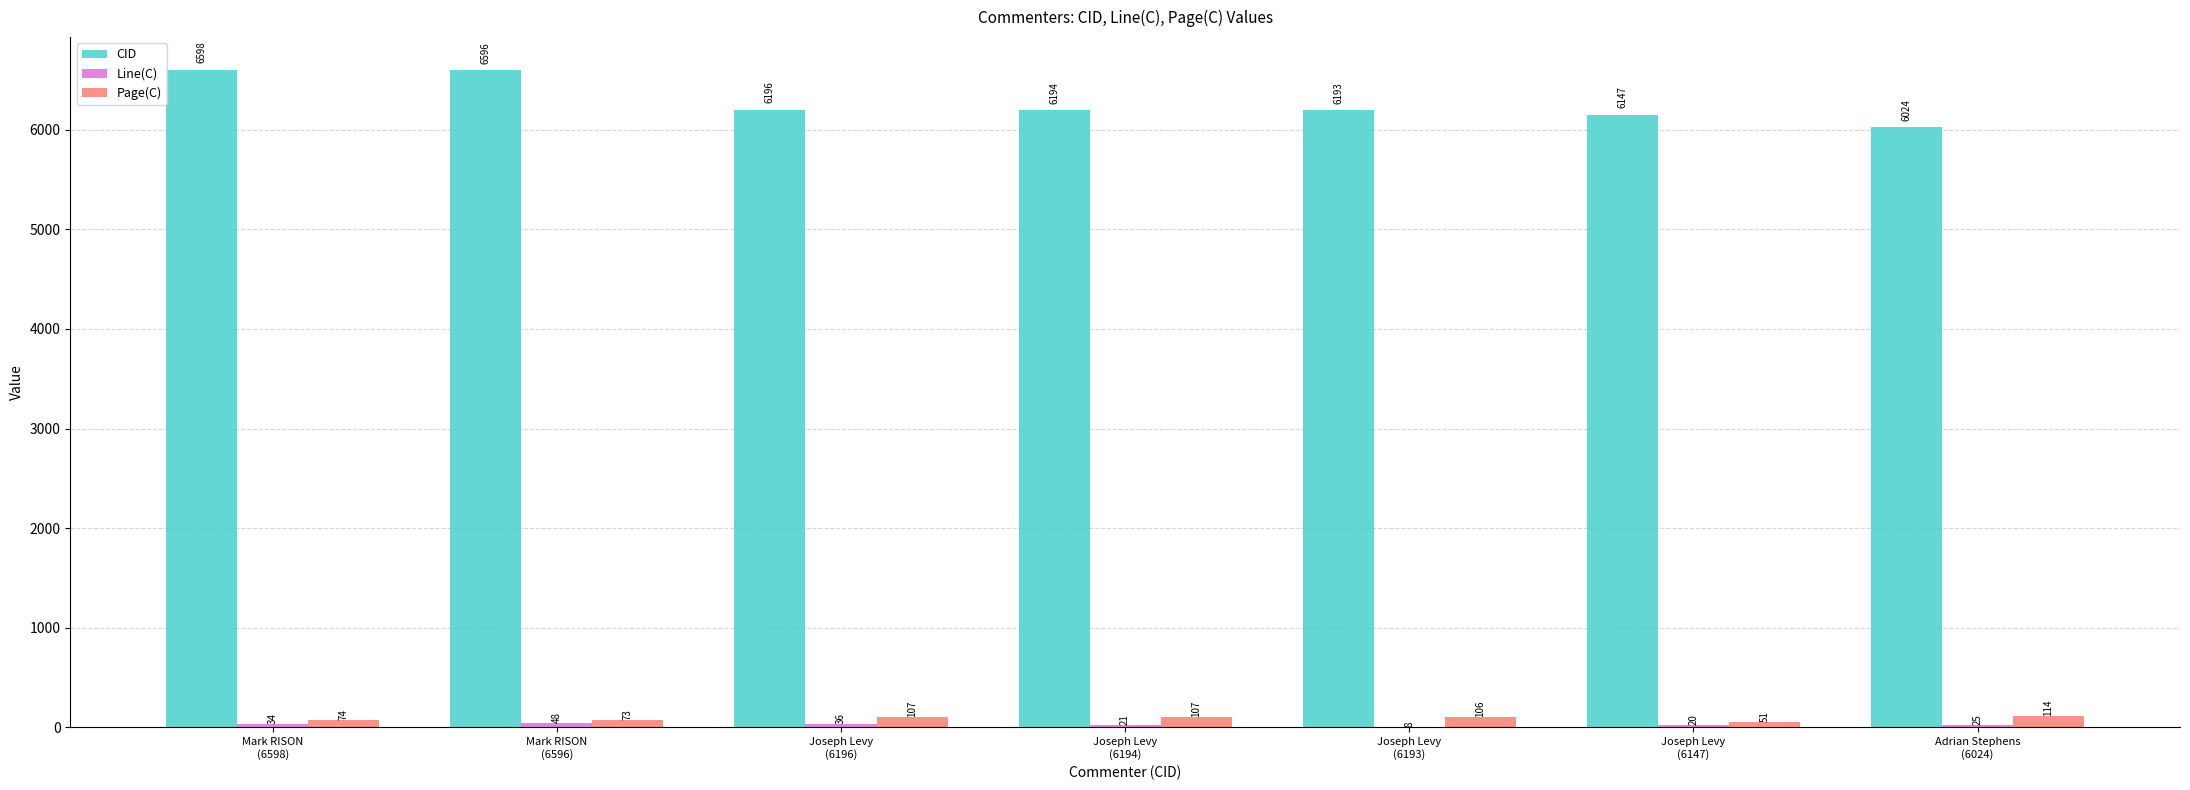

Which series has the largest total across all categories?

CID